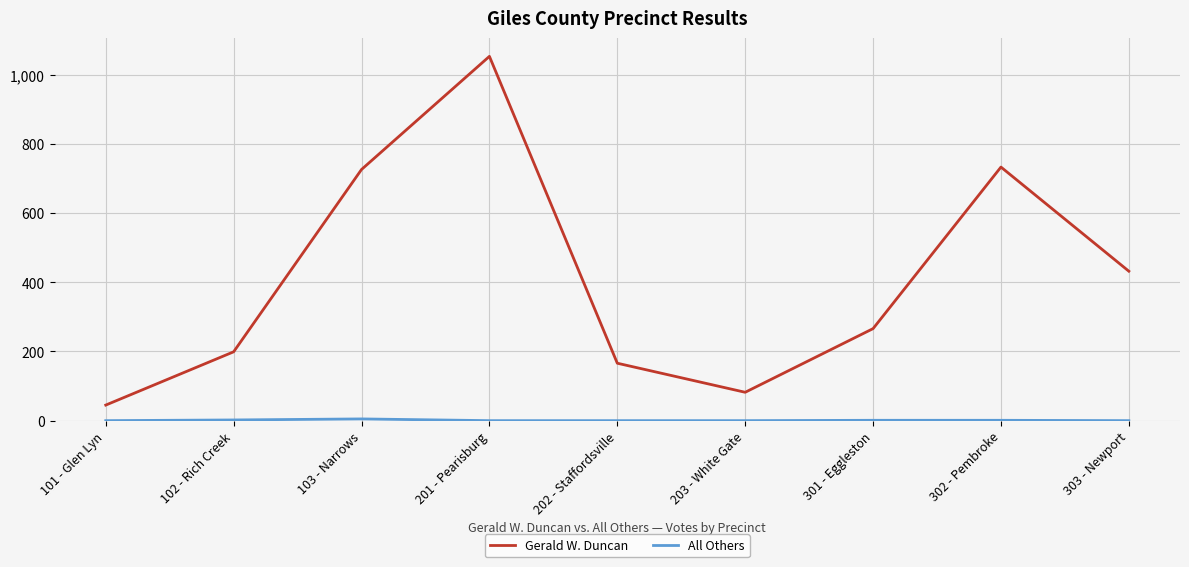

The value of Gerald W. Duncan at 103 - Narrows is 494. True or false?

False